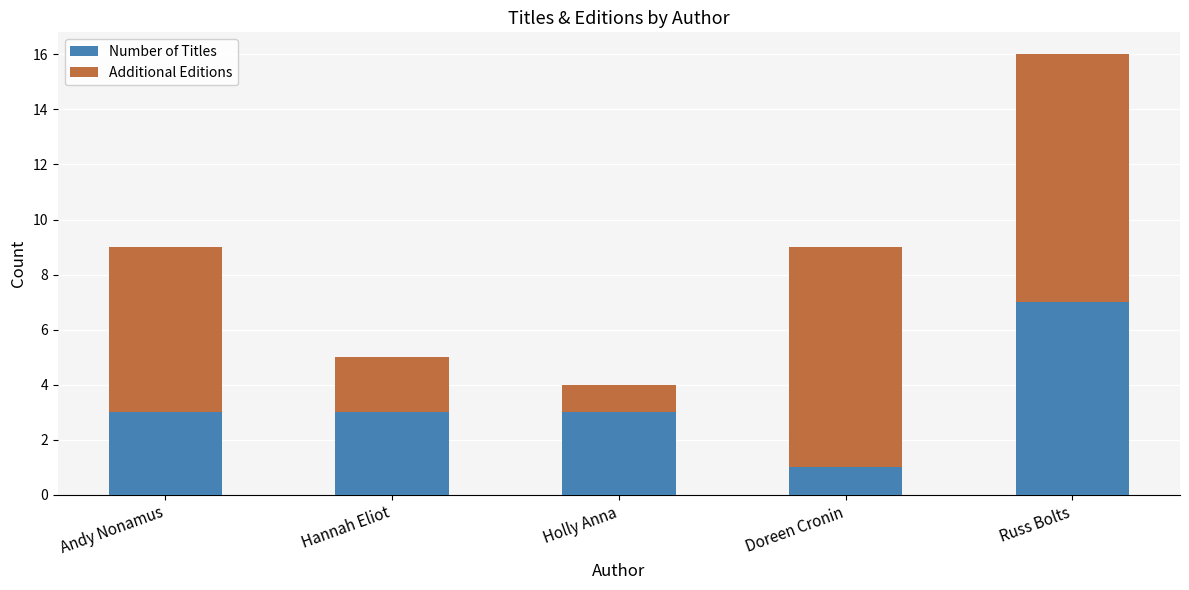

At which category is the sum across all series the highest?

Russ Bolts